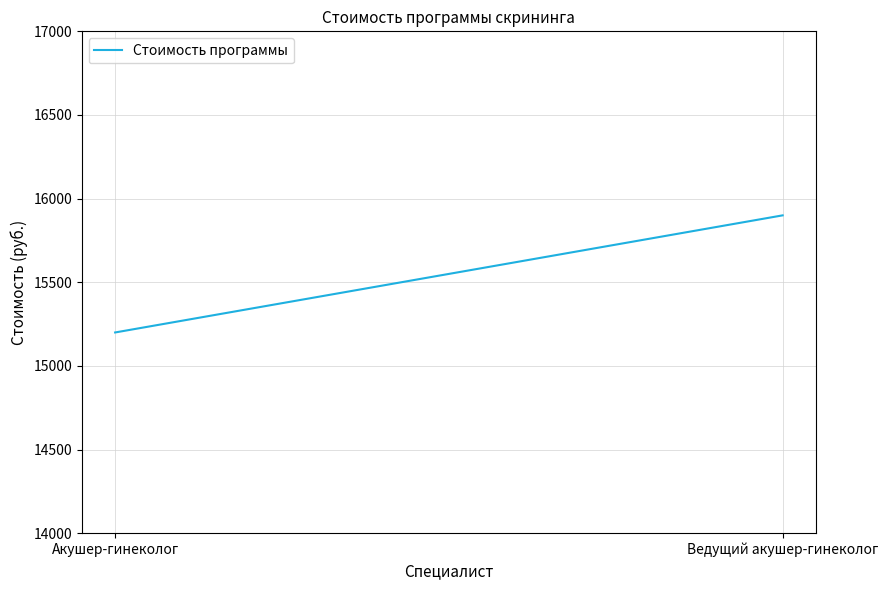

How many values are between 15200 and 15900?

2